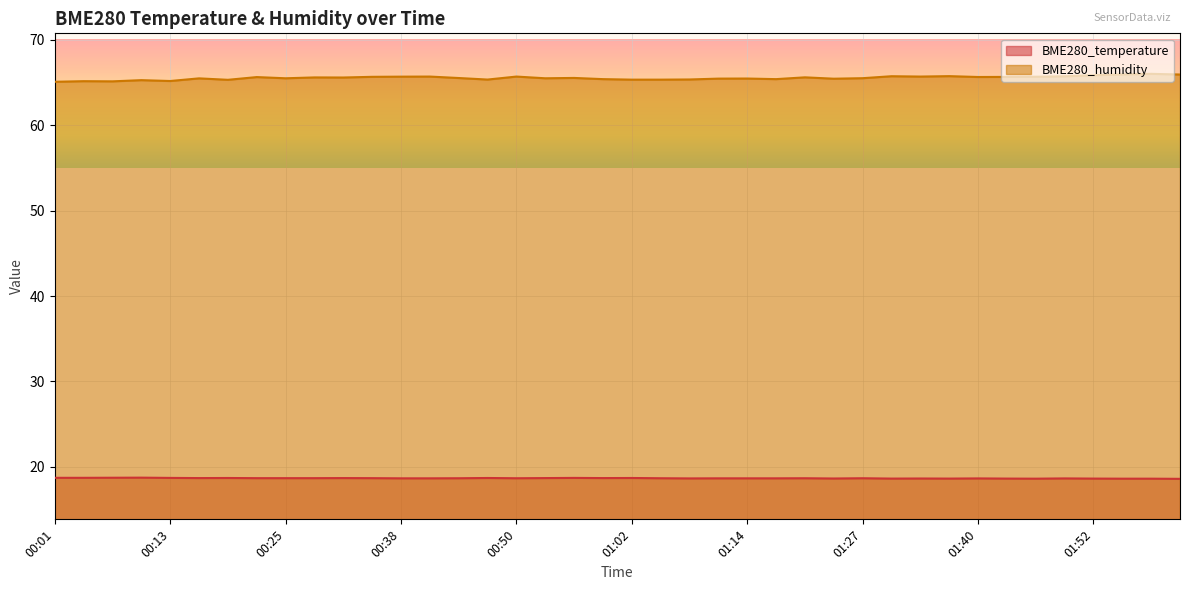

Where is the first local maximum for BME280_humidity?

00:04